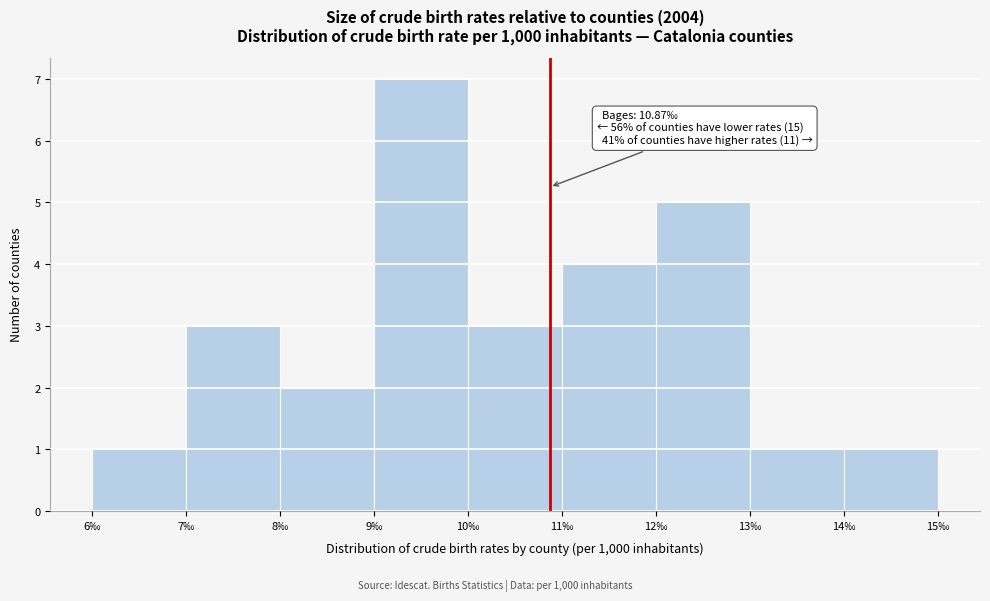

Over which range of the x-axis is the bar tallest?

9 to 10